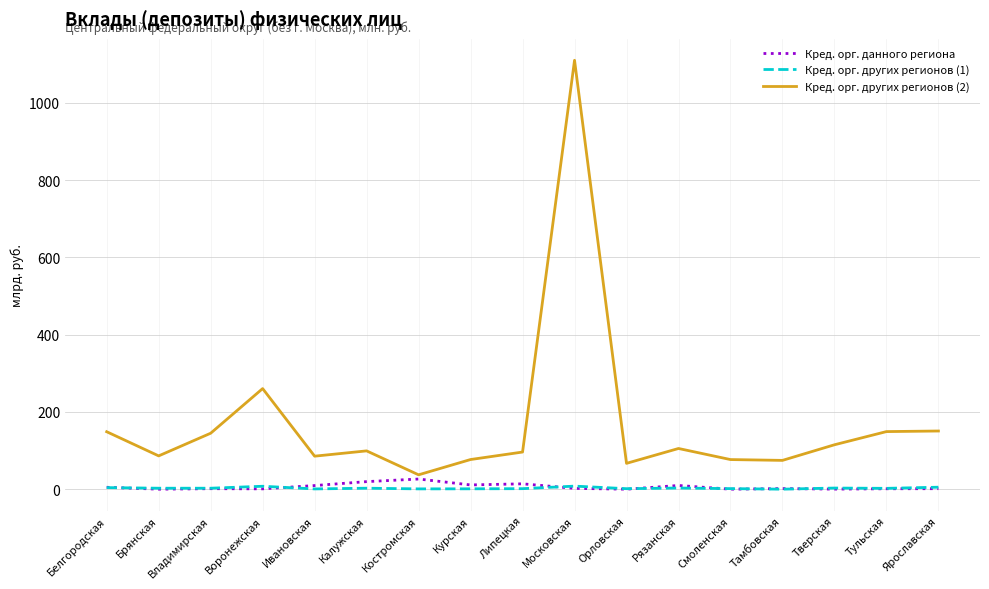

At which label does Кред. орг. других регионов (2) first exceed 99?

Белгородская